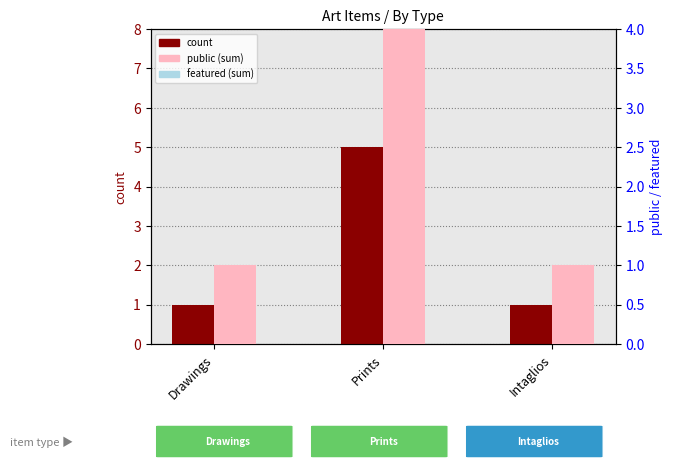

Reading right to left, extract all data points from this chart.

count: Intaglios=1	Prints=5	Drawings=1
public (sum): Intaglios=1	Prints=5	Drawings=1
featured (sum): Intaglios=0	Prints=0	Drawings=0